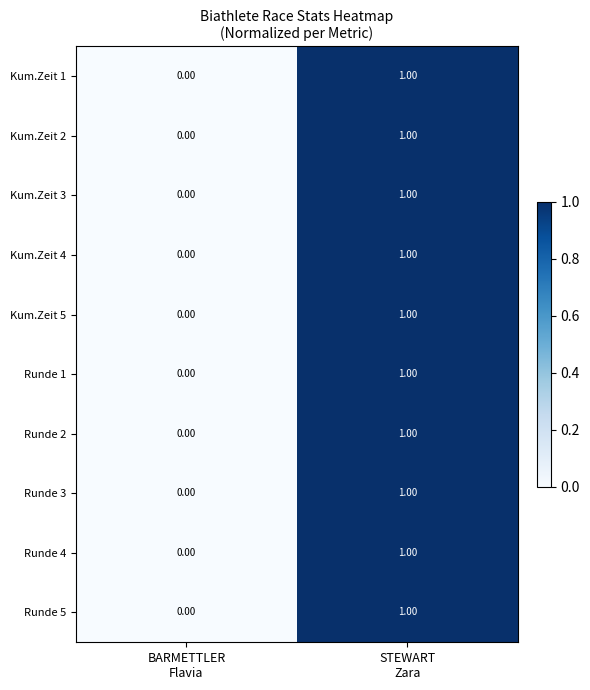

How many data points does each series have?

2